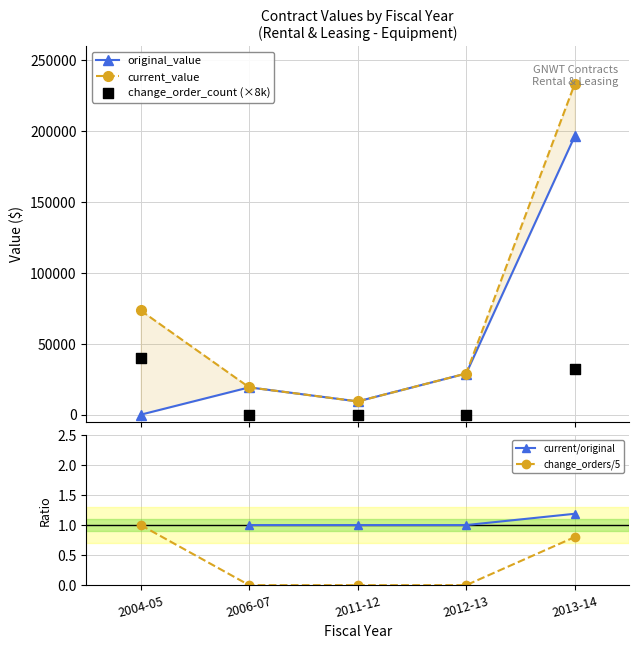

What is the total value across all series at 2013-14?

461754.5